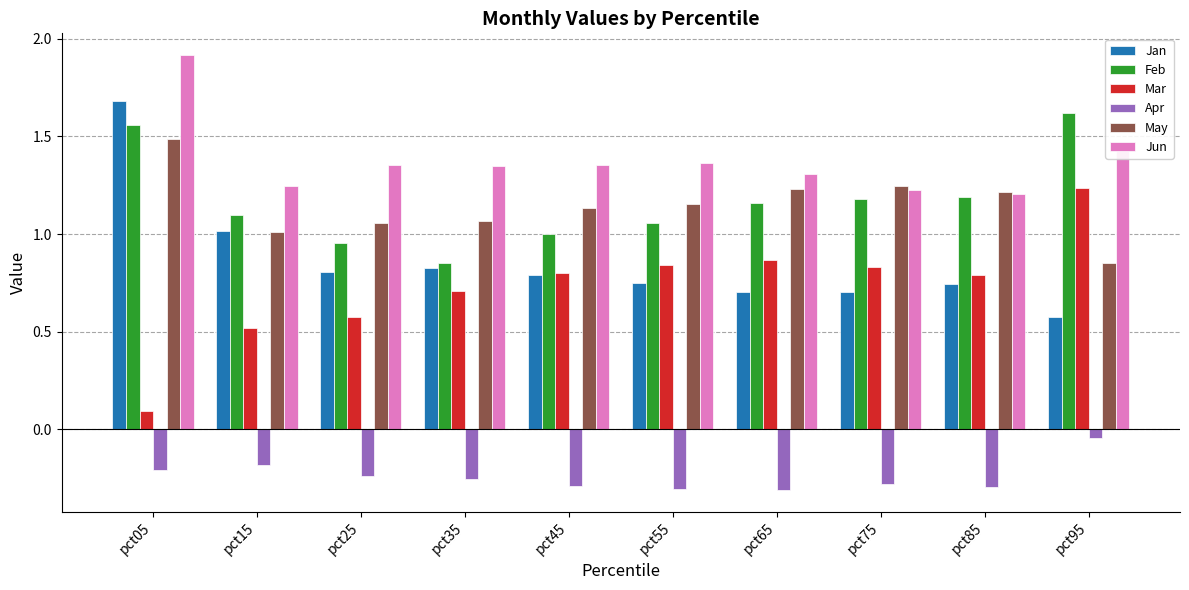

Between pct45 and pct95, which series saw the biggest shift?

Feb